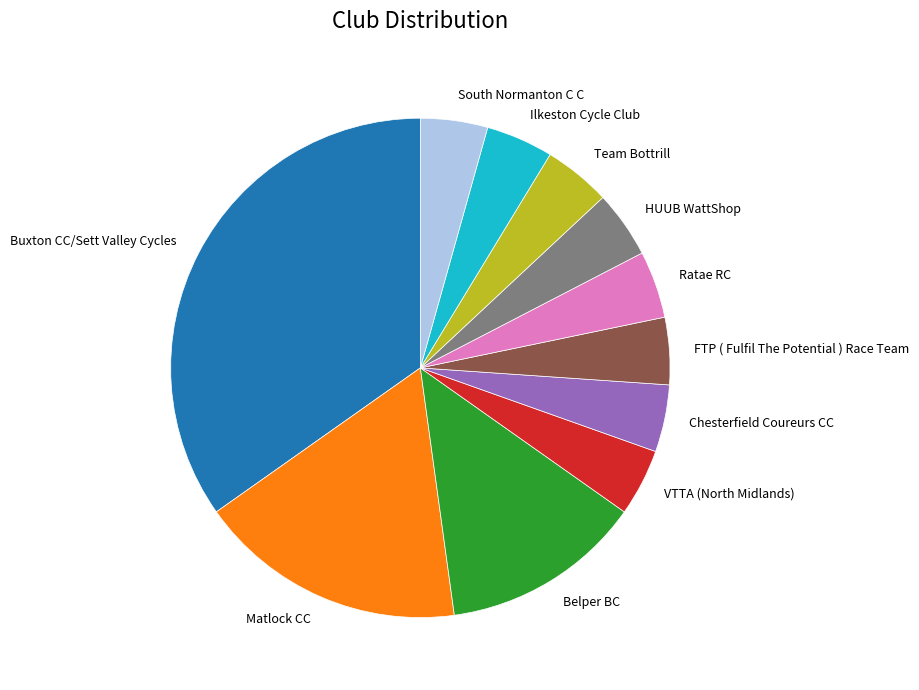

Is there a majority slice in this chart?

No